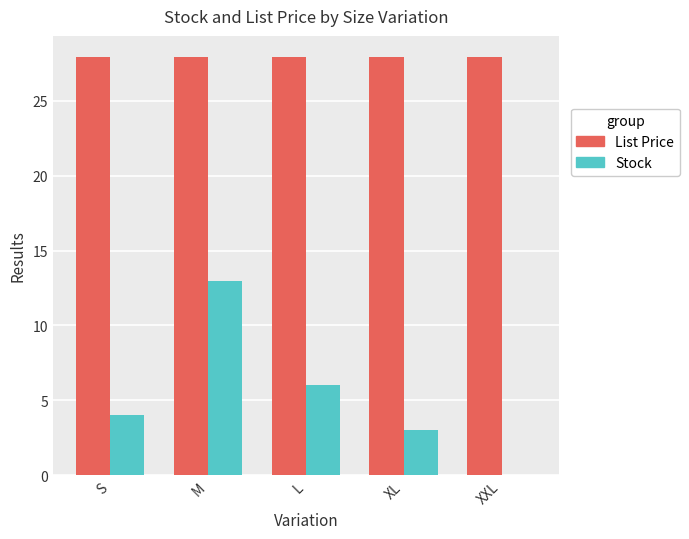

What is the sum of the Stock values at L and XL?

9.0